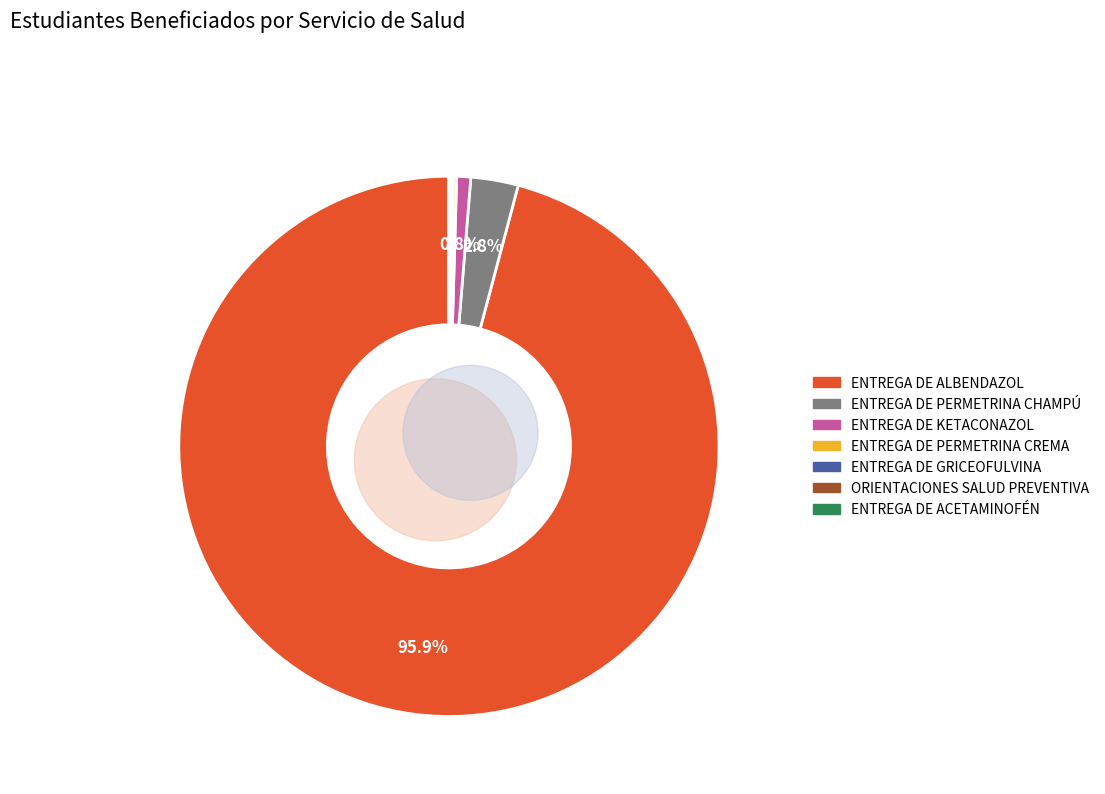

To the nearest percent, what is the difference between the ENTREGA DE ACETAMINOFÉN and ENTREGA DE PERMETRINA CHAMPÚ slice percentages?

3%